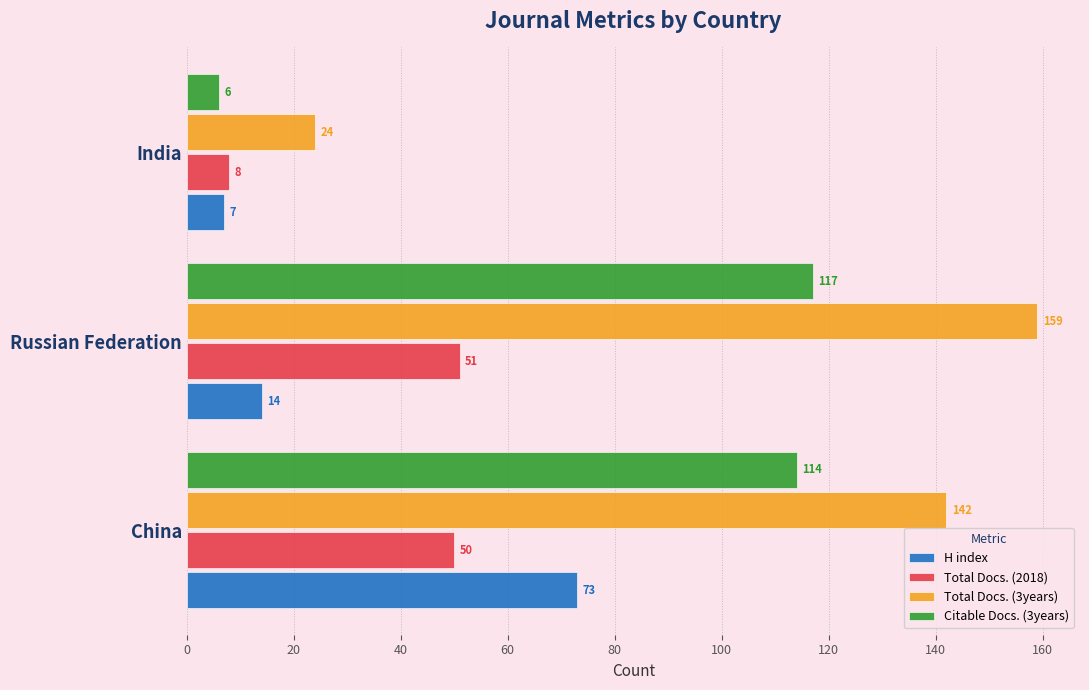

Which category has the lowest value across all series?

India